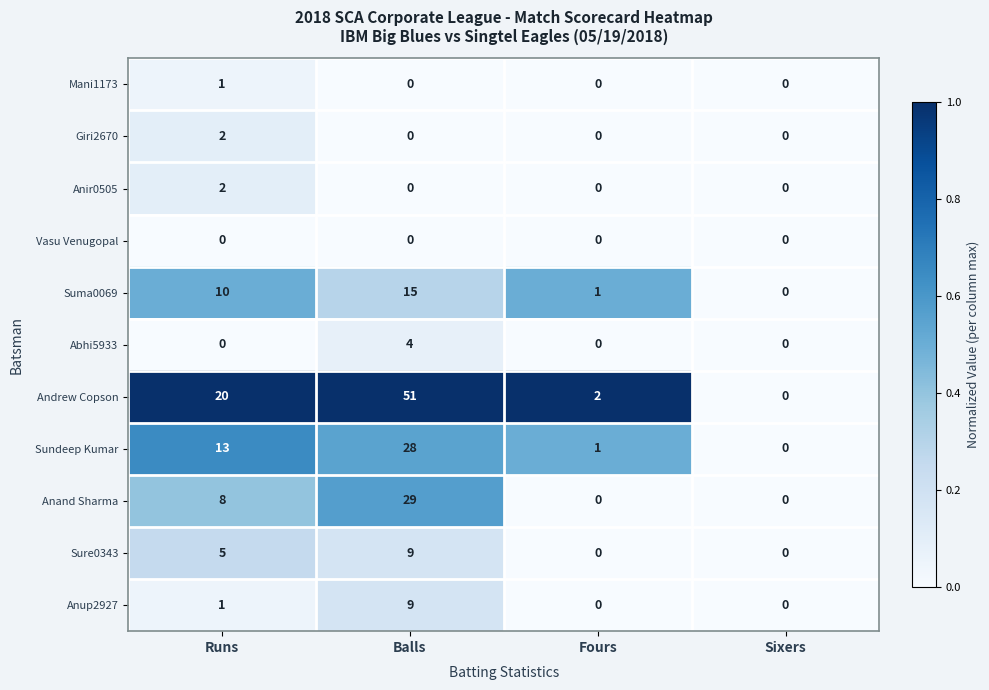

At which category does the chart reach its peak across all series?

Balls